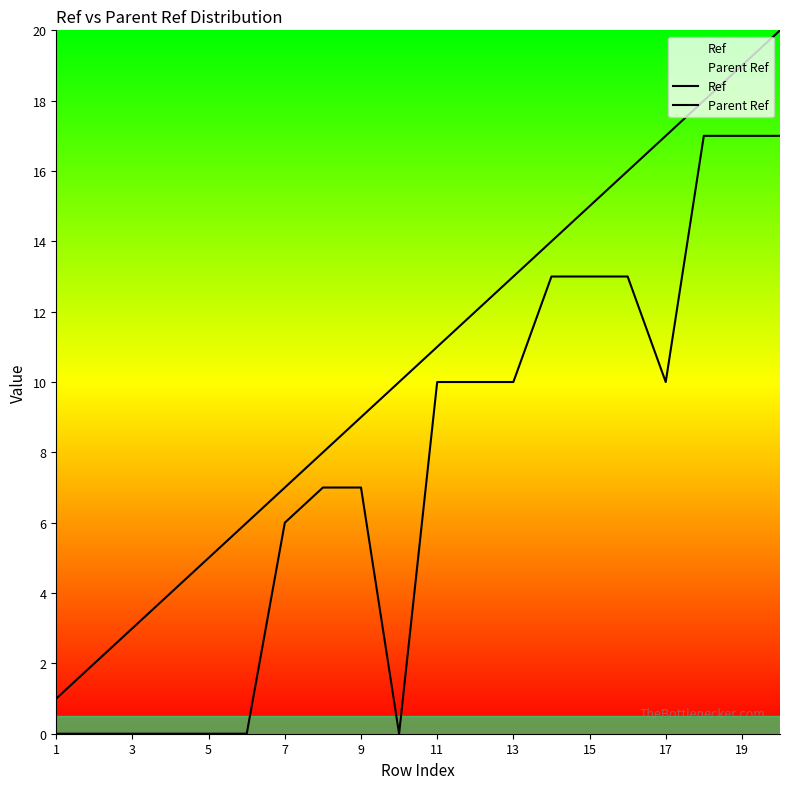

True or false: Ref and Parent Ref cross at least once.

False